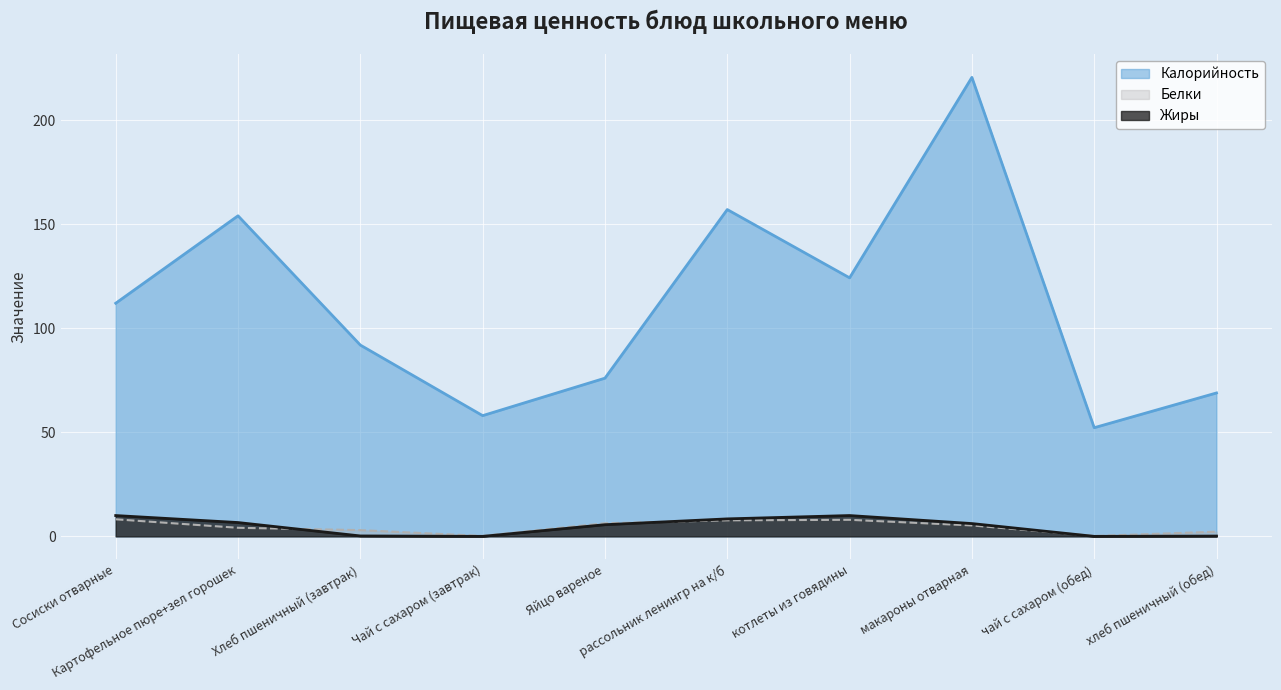

Reading right to left, transcribe all the data shown in this chart.

Калорийность: 68.9	52.2	220.5	124.2	157.0	76.0	58.0	91.9	154.0	112.0
Белки: 2.2	0.2	5.2	8.0	7.7	6.3	0.2	3.0	4.1	8.2
Жиры: 0.1	0.0	6.2	10.0	8.4	5.6	0.0	0.2	6.6	10.0